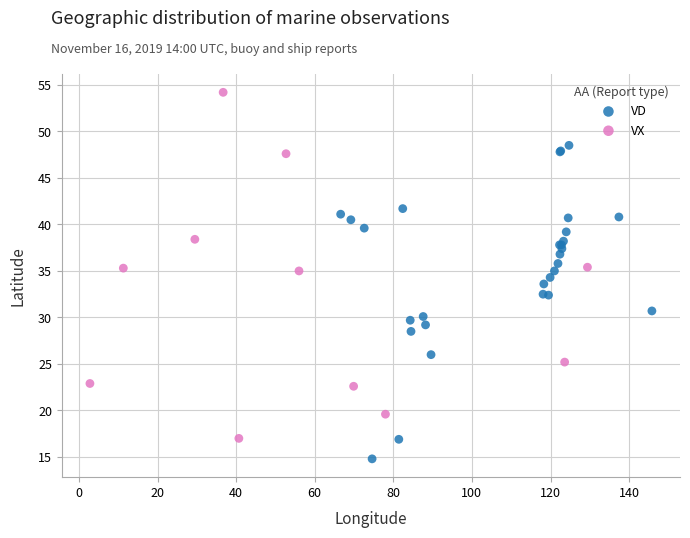

Which series reaches the maximum Y coordinate?

VX